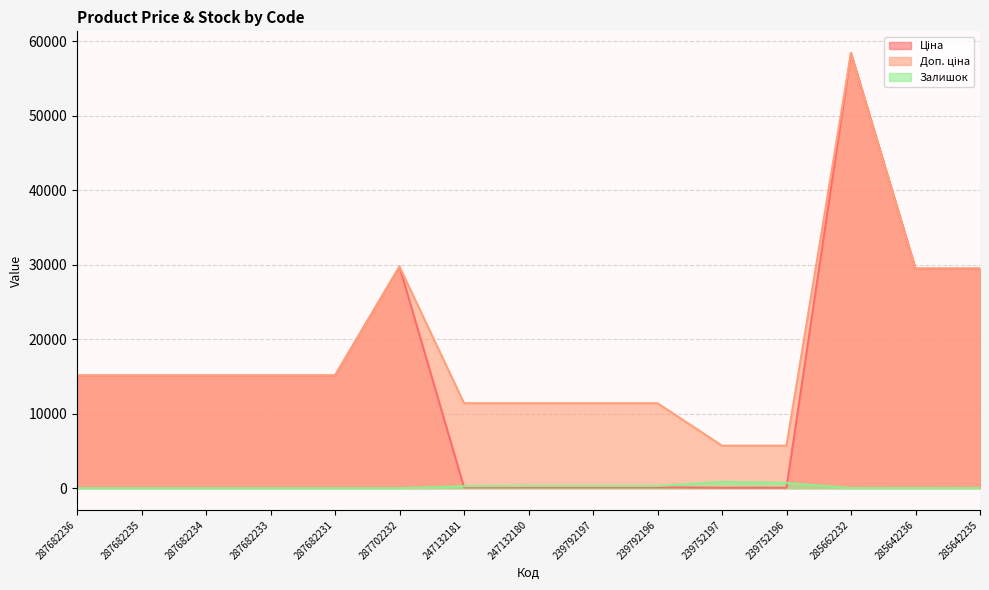

At how many categories does at least one series exceed 45564?

1